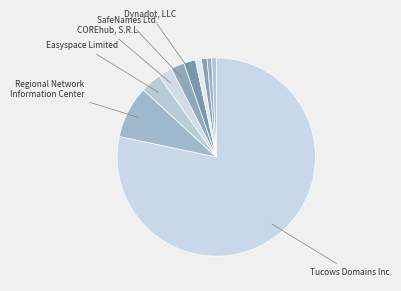

How many slices are in this pie chart?

10